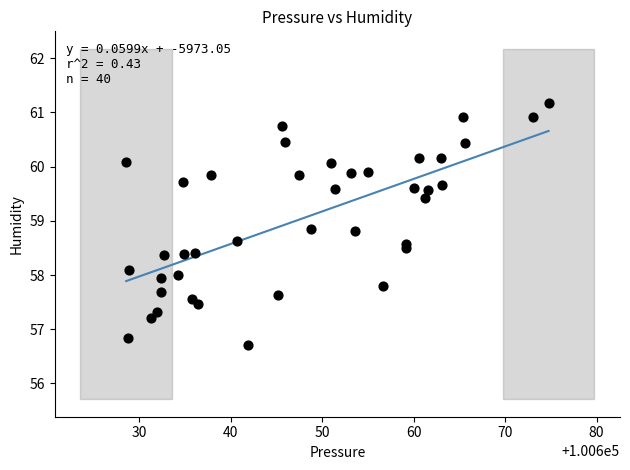

What is the range of X values (max minus min)?

46.2